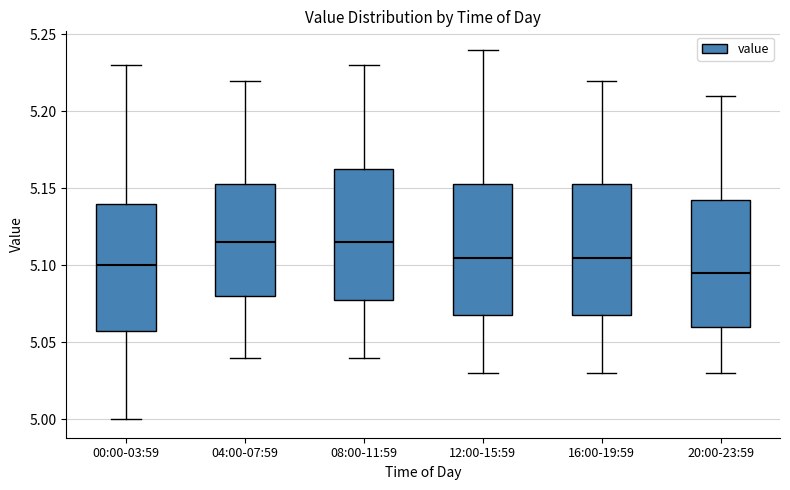

Reading left to right, read every box against the y-axis: the position of its median line, the range the box covers, and the ends of its whiskers. The values are not printed on the chart, so give them approximately, as read against the axis.

00:00-03:59: median 5.100, box 5.060 to 5.140, whiskers 5.000 to 5.230
04:00-07:59: median 5.115, box 5.080 to 5.155, whiskers 5.040 to 5.220
08:00-11:59: median 5.115, box 5.080 to 5.165, whiskers 5.040 to 5.230
12:00-15:59: median 5.105, box 5.070 to 5.155, whiskers 5.030 to 5.240
16:00-19:59: median 5.105, box 5.070 to 5.155, whiskers 5.030 to 5.220
20:00-23:59: median 5.095, box 5.060 to 5.145, whiskers 5.030 to 5.210